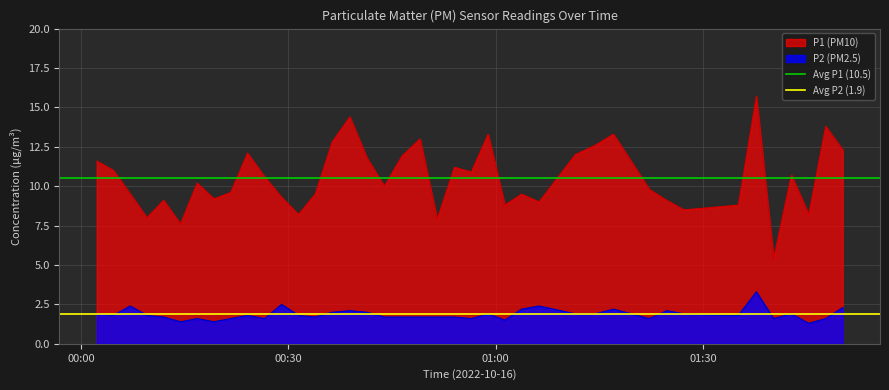

True or false: P1 (PM10) and P2 (PM2.5) intersect in this chart.

False